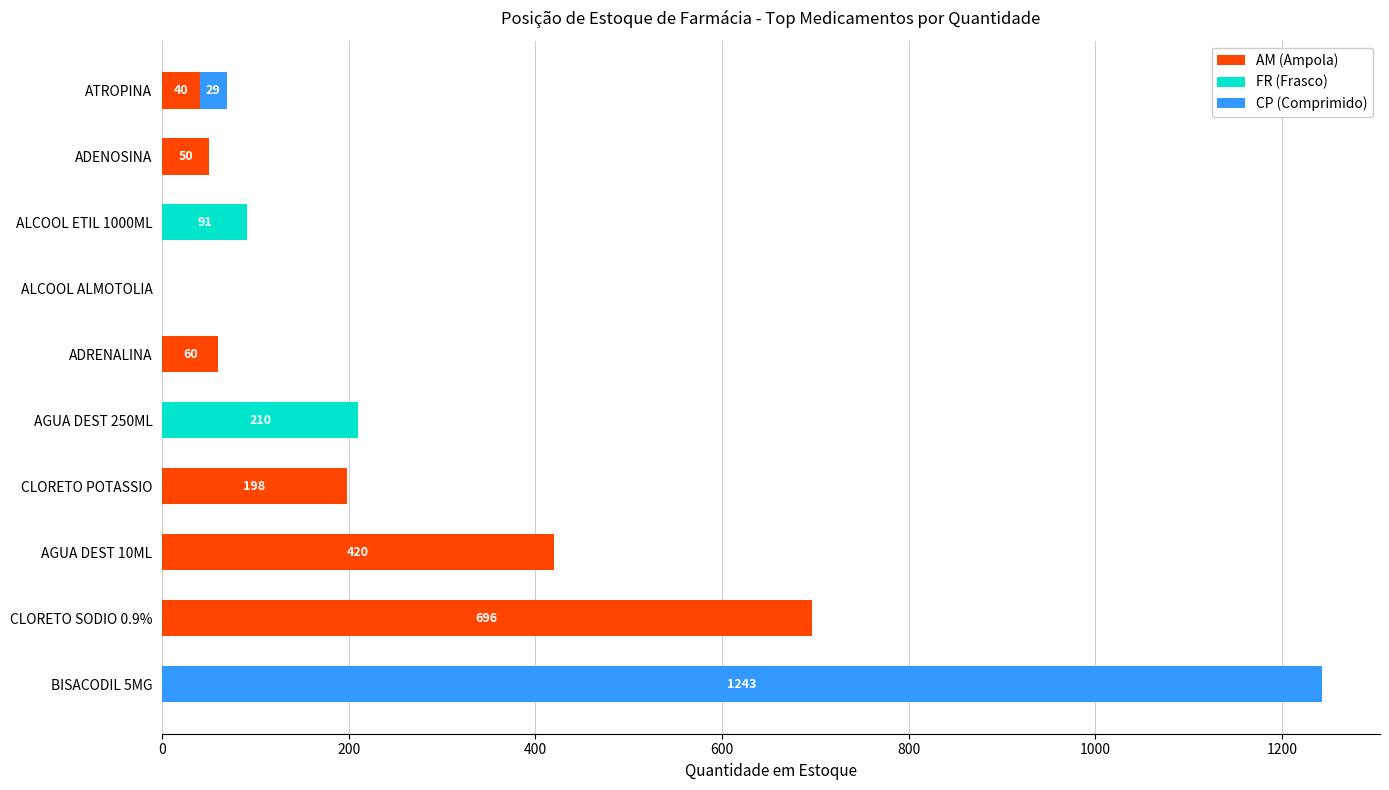

How many data points does each series have?

10